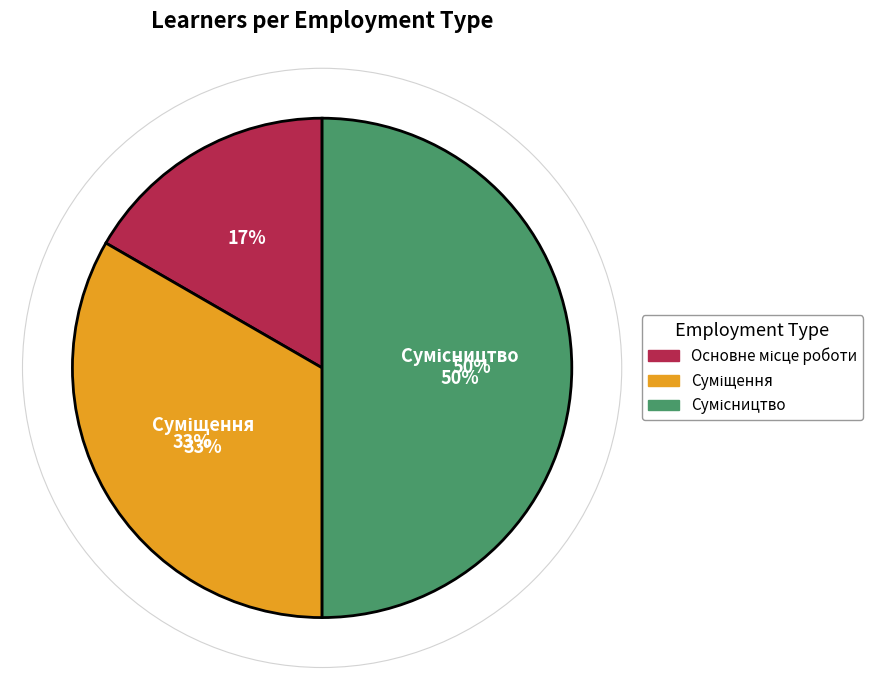

What is the change in value from Суміщення to Сумісництво?

+1